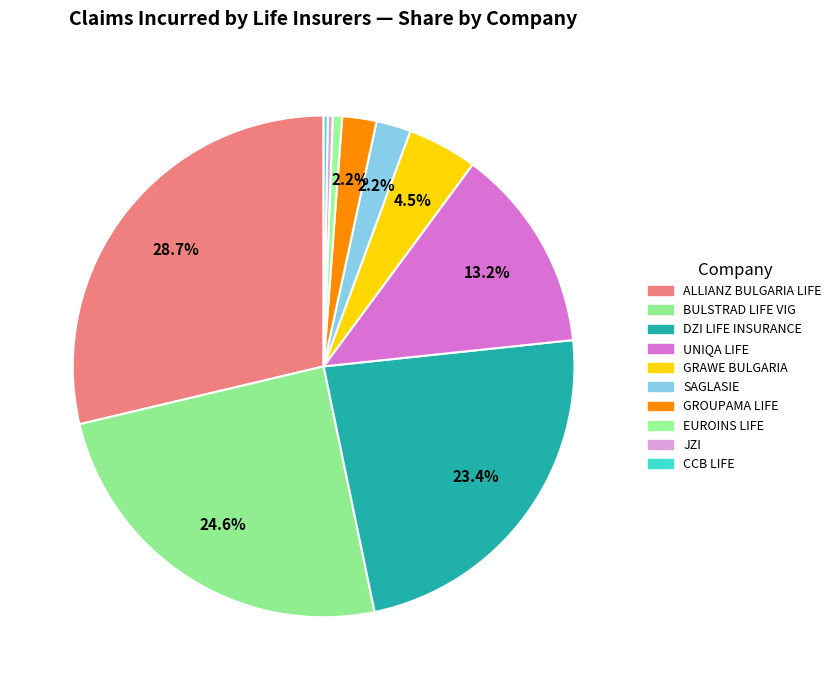

Rank the categories by value from highest to lowest.

ALLIANZ BULGARIA LIFE, BULSTRAD LIFE VIENNA INSURANCE GROUP, DZI LIFE INSURANCE, UNIQA LIFE, GRAWE BULGARIA LIFE INSURANCE, LIFE INSURANCE COMPANY SAGLASIE, GROUPAMA LIFE INSURANCE COMPANY, EUROINS LIFE INSURANCE, JZI, CCB LIFE